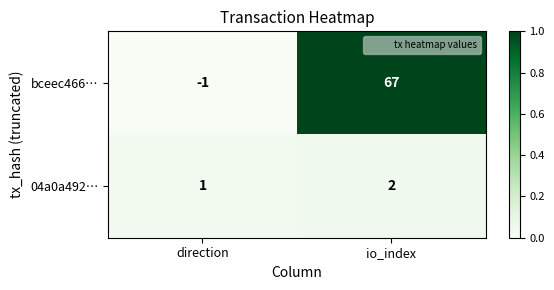

Rank the series at direction from highest to lowest value.

04a0a492…, bceec466…